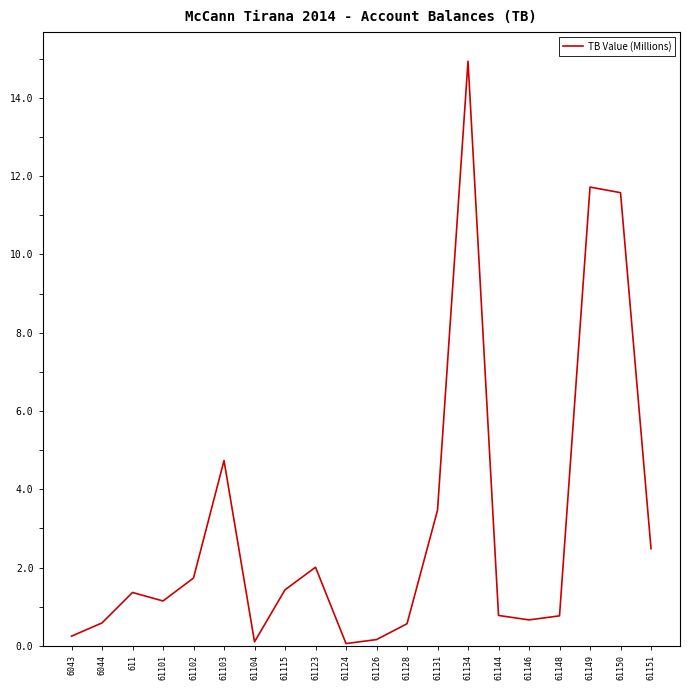

True or false: the data shows 5.2 at 61134.

False